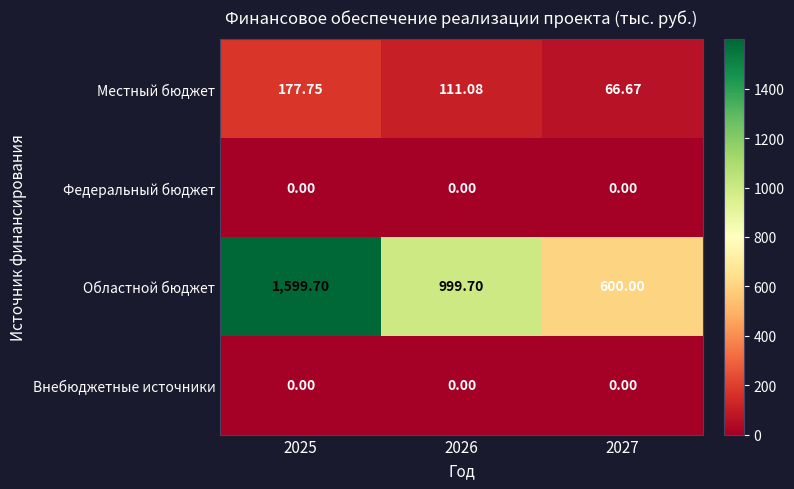

Which series has the largest range (max minus min)?

Областной бюджет